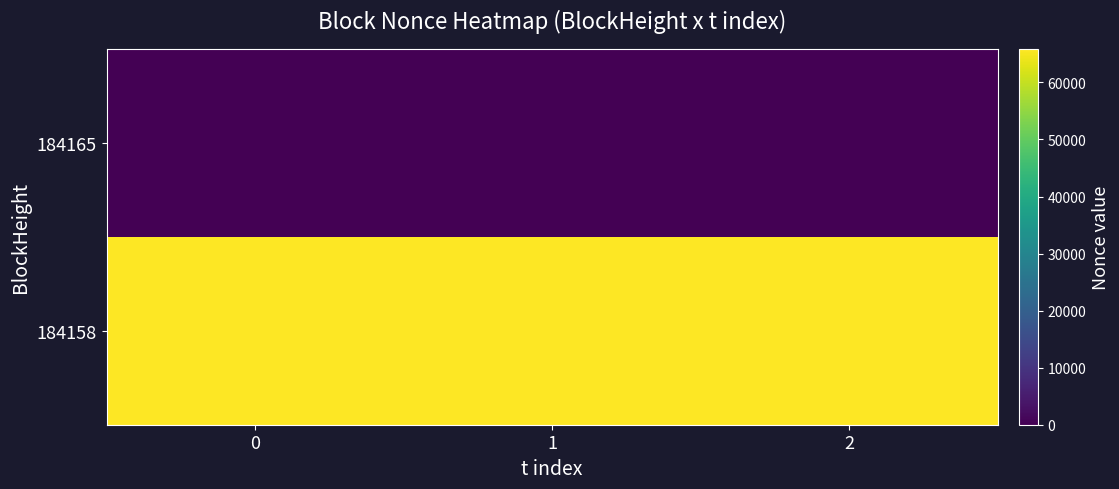

List the series in order of their peak value, highest first.

184158, 184165